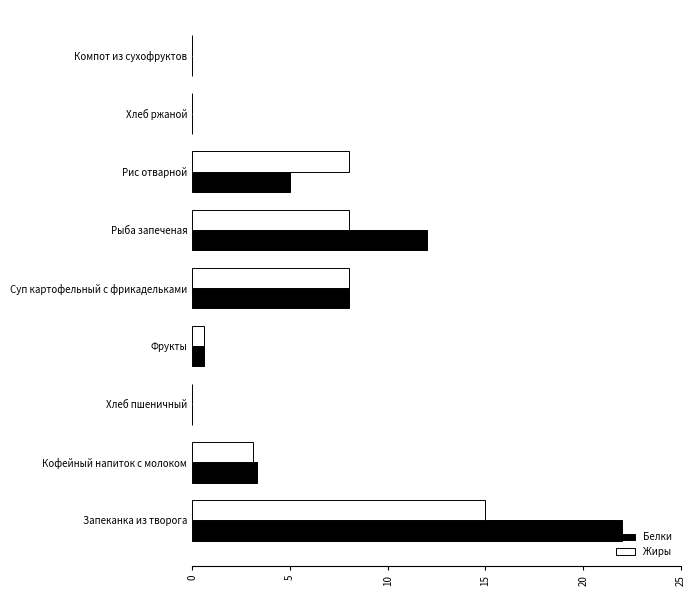

What is the sum of all Жиры values?

42.7